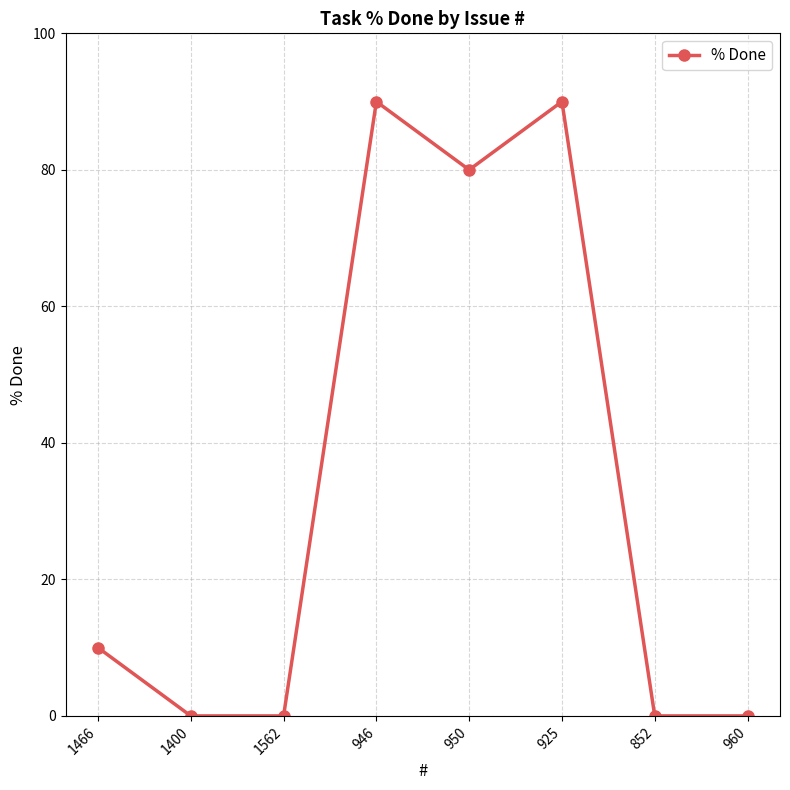

Reading right to left, list all the values displayed in this chart.

0	0	90	80	90	0	0	10